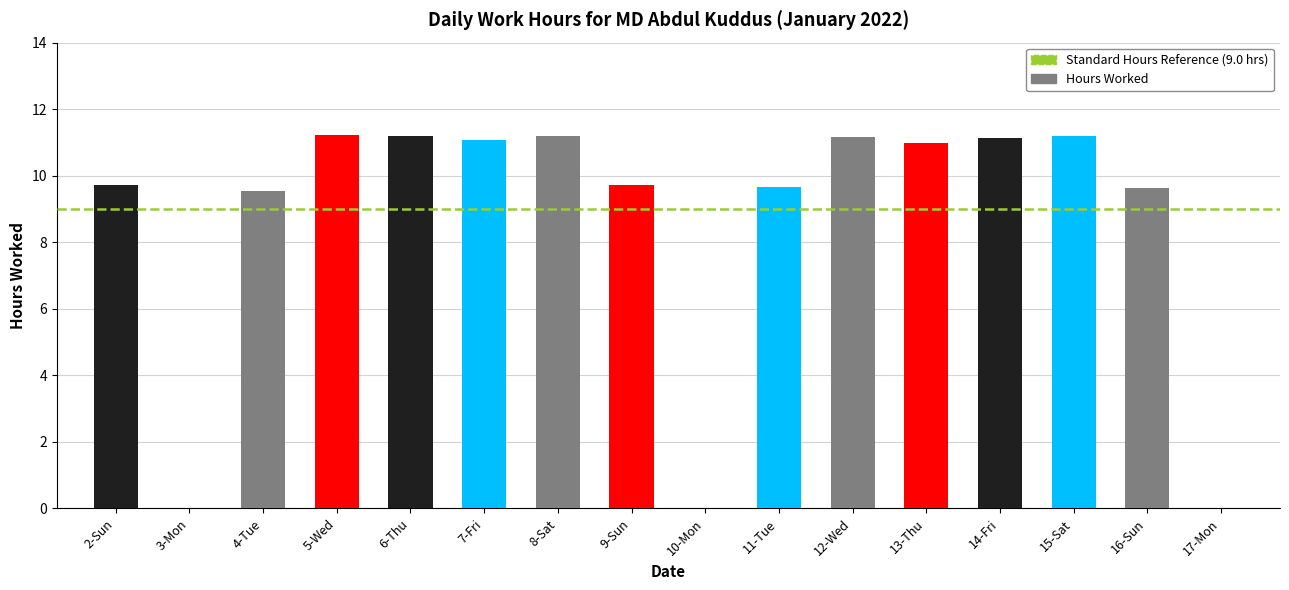

Approximately how many times larger is the value at 6-Thu compared to 7-Fri?

1.0